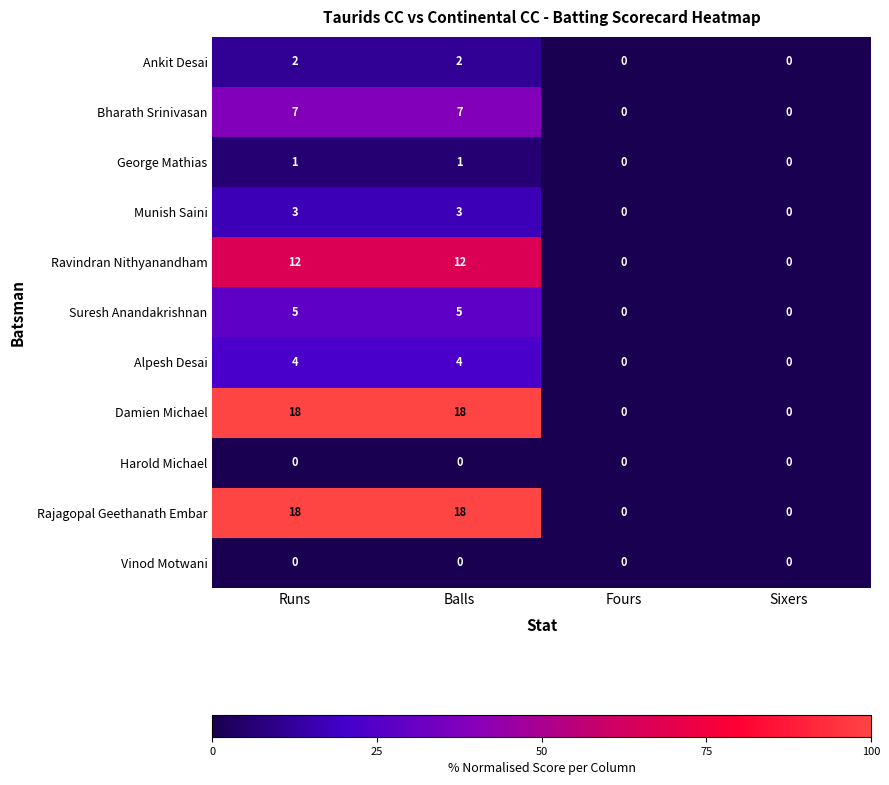

How many series are shown in this chart?

11